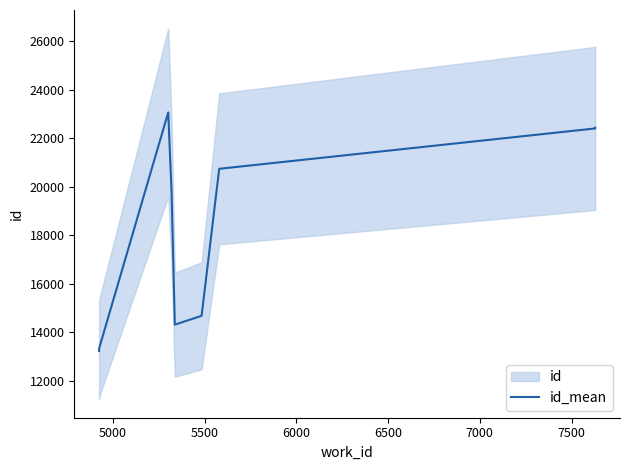

Reading left to right, extract all data points from this chart.

13232	13335	23066	19822	14320	14684	20744	22407	22433	22435